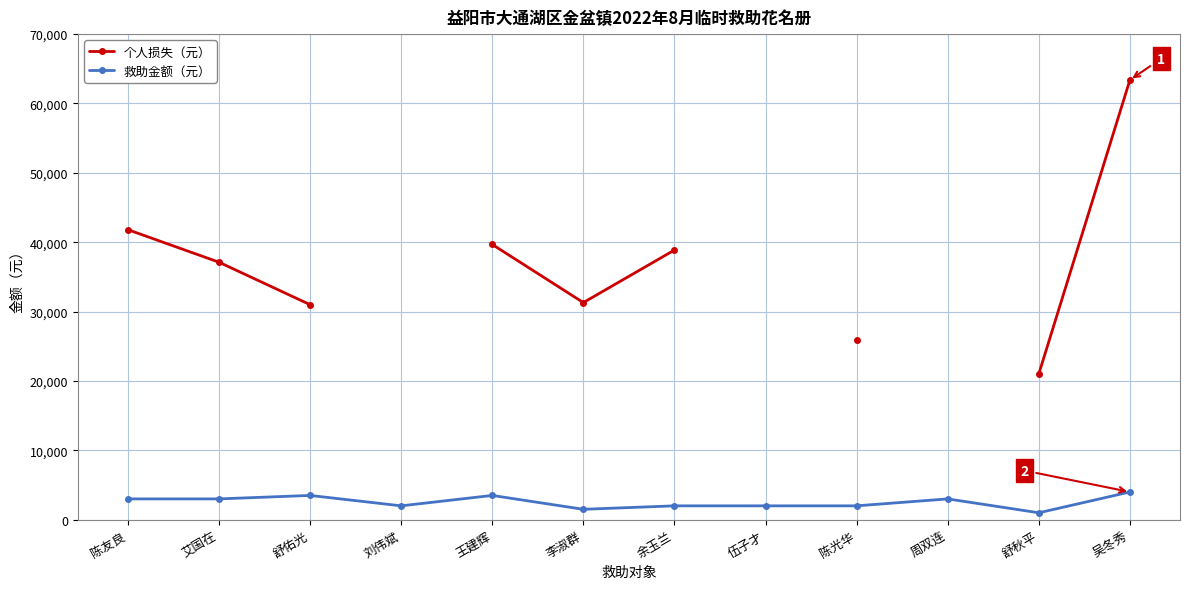

True or false: 救助金额（元） has more than 1 points higher than both neighbors.

True